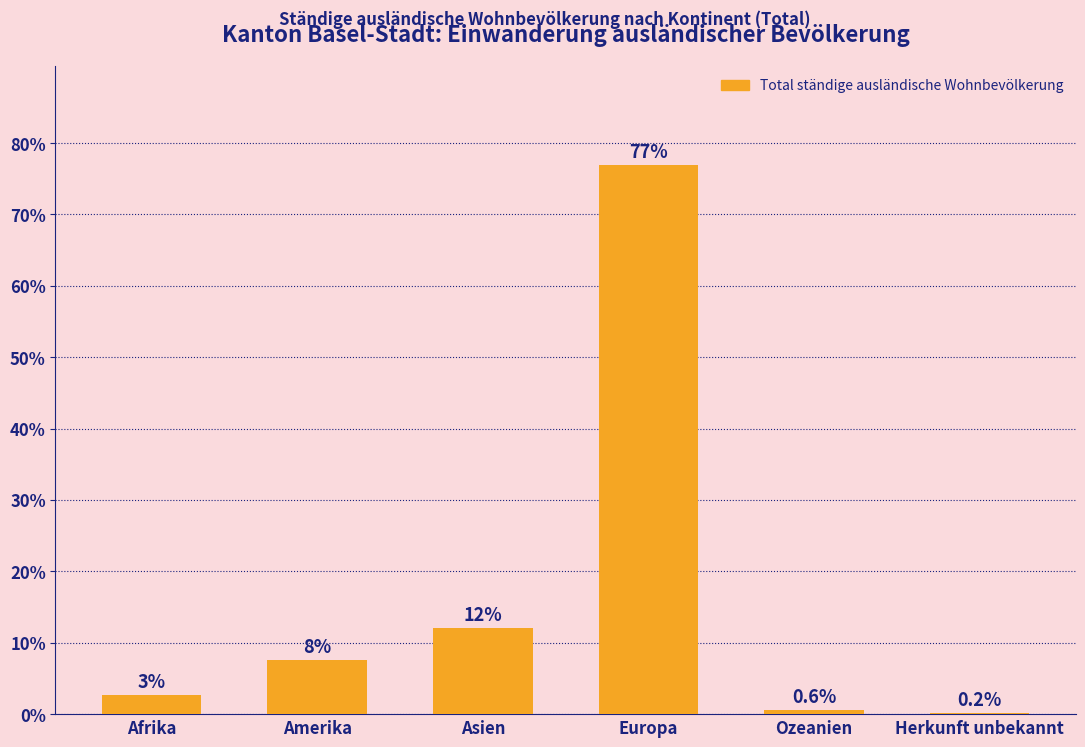

True or false: the data shows 0.2 at Herkunft unbekannt.

True